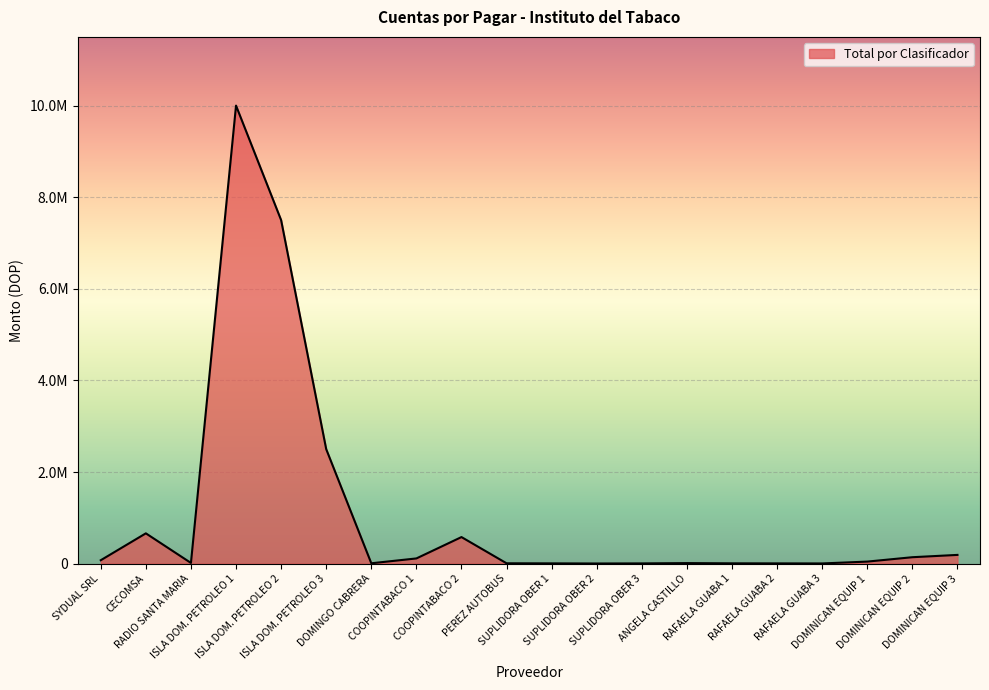

What is the label of the 1st point from the right?

DOMINICAN EQUIP 3